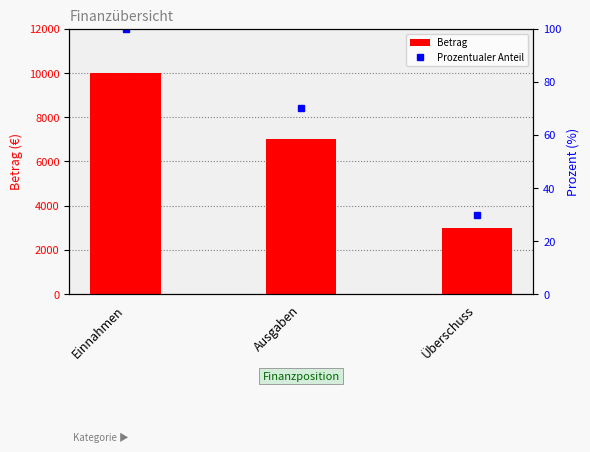

At how many categories does at least one series exceed 4086?

2